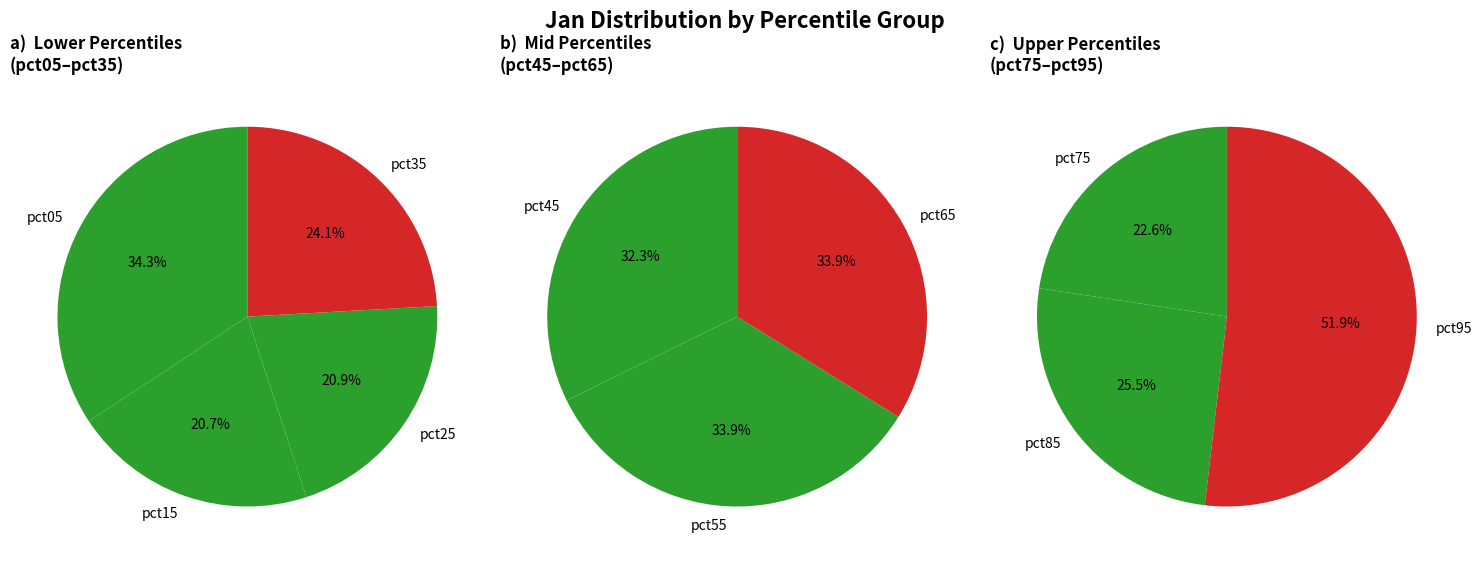

Which slice is the smallest?

pct15